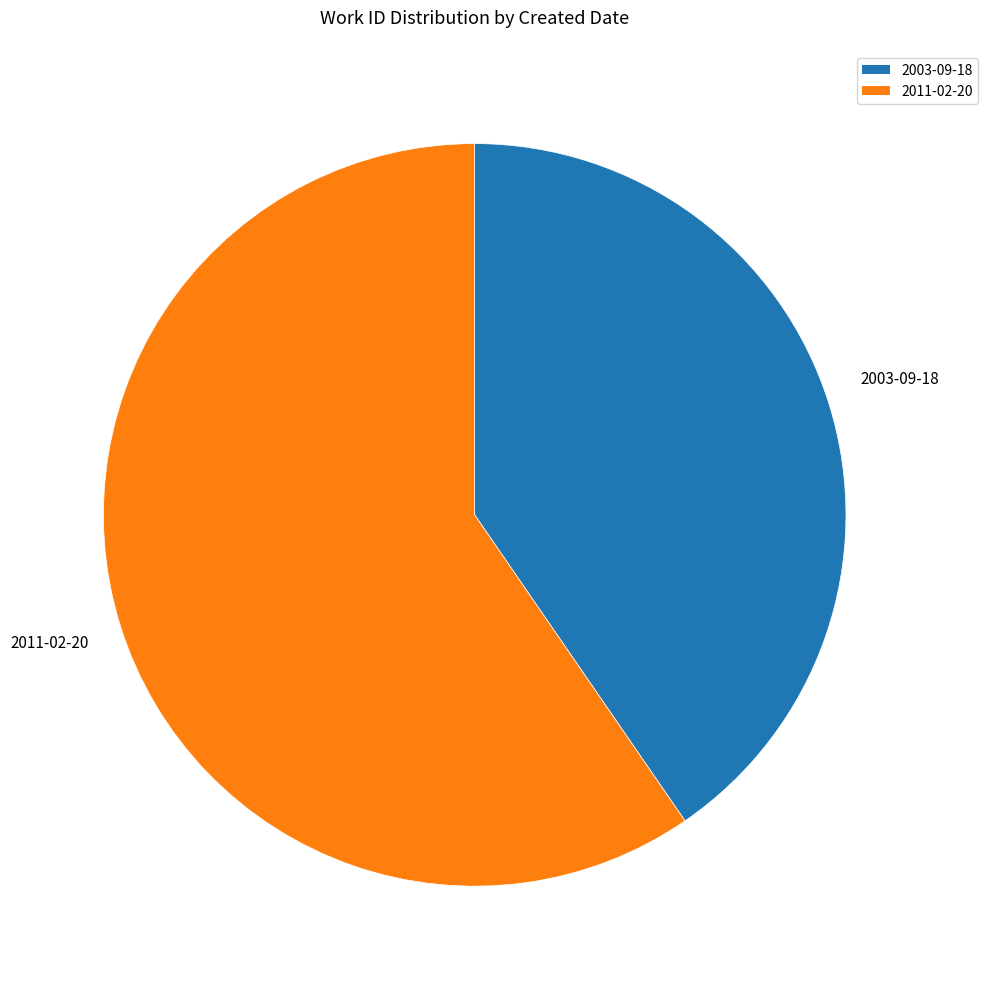

Count the number of slices in the pie.

2